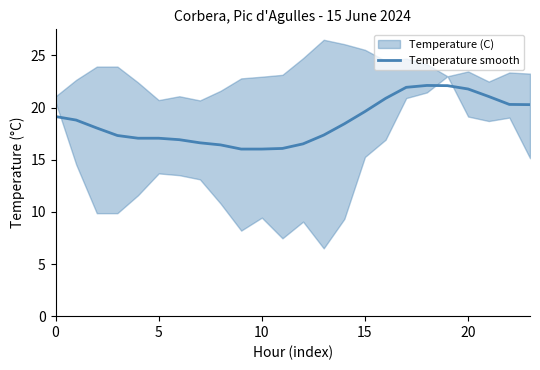

Is it true that Temperature smooth equals 24.9 at 10?

False